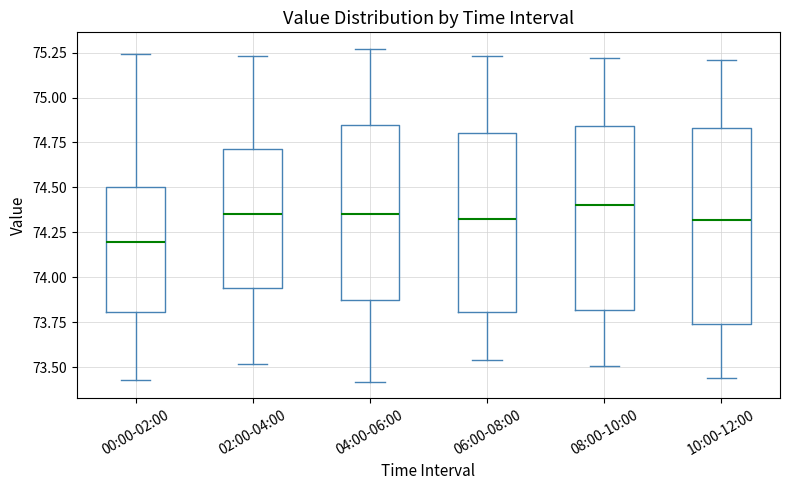

Reading left to right, transcribe this box plot: for each box, give where its median line is, the range the box spans, and where its two whiskers end, as read against the y-axis. The values are not printed on the chart, so give them approximately, as read against the axis.

00:00-02:00: median 74.20, box 73.80 to 74.50, whiskers 73.45 to 75.25
02:00-04:00: median 74.35, box 73.95 to 74.70, whiskers 73.50 to 75.25
04:00-06:00: median 74.35, box 73.90 to 74.85, whiskers 73.40 to 75.25
06:00-08:00: median 74.35, box 73.80 to 74.80, whiskers 73.55 to 75.25
08:00-10:00: median 74.40, box 73.80 to 74.85, whiskers 73.50 to 75.20
10:00-12:00: median 74.30, box 73.75 to 74.85, whiskers 73.45 to 75.20